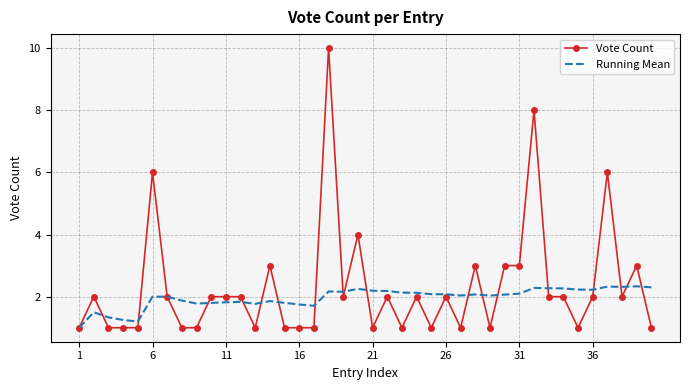

What is the lowest value of the Vote Count series?

1.0